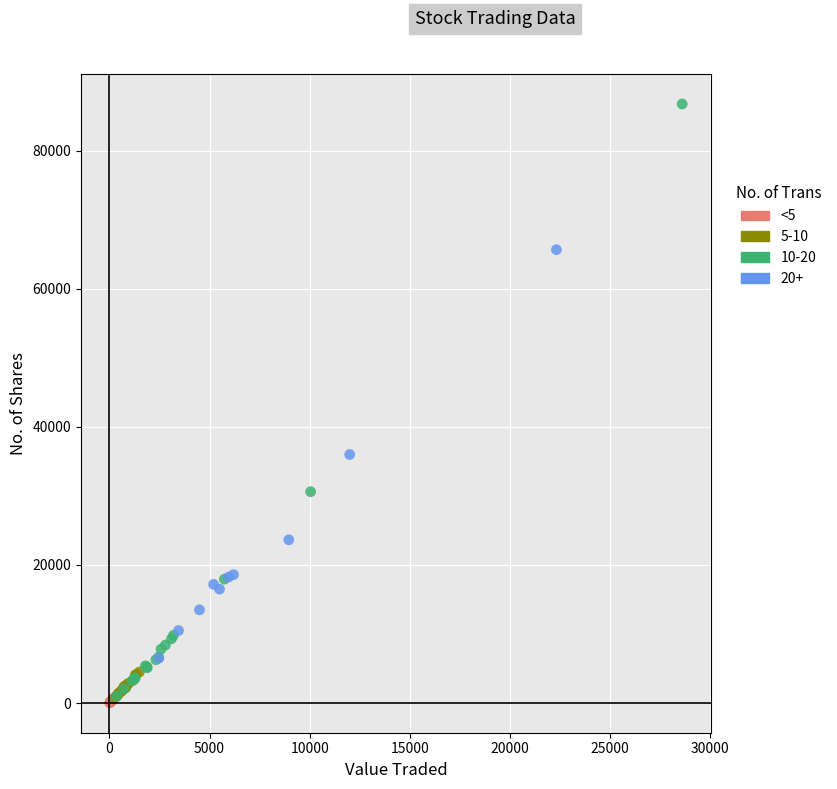

Which series has the largest Y range (max minus min)?

10-20